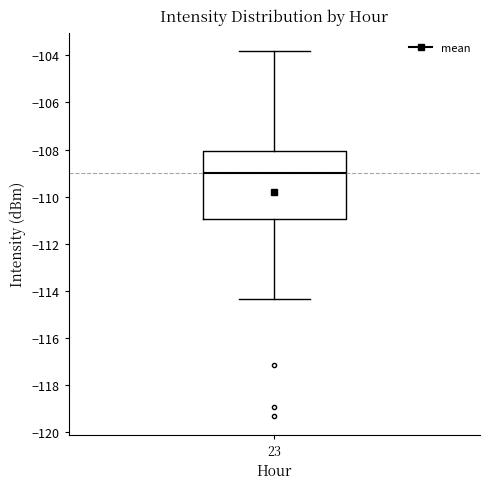

Transcribe this box plot: give where the median line is, the range the box spans, and where the two whiskers end, as read against the y-axis. The values are not printed on the chart, so give them approximately, as read against the axis.

median -109.0, box -111.0 to -108.0, whiskers -114.4 to -103.8